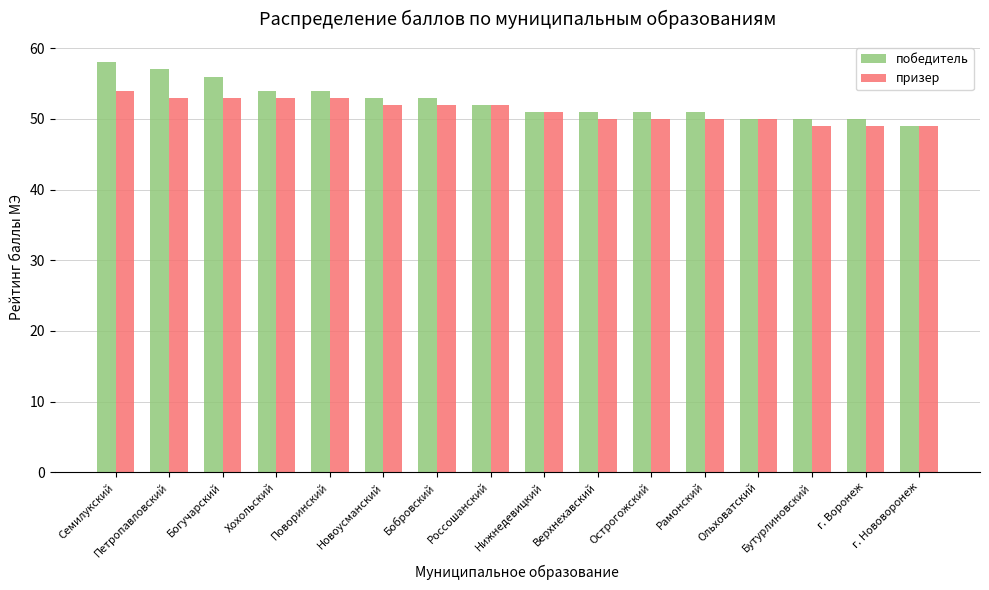

Are the bars horizontal?

No